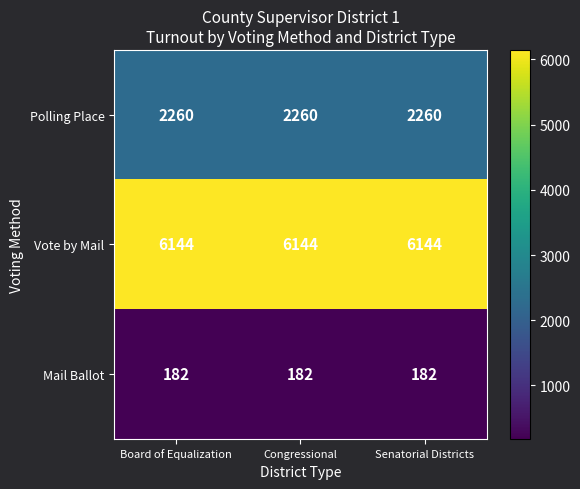

True or false: Vote by Mail has a value of 8428 at Congressional.

False